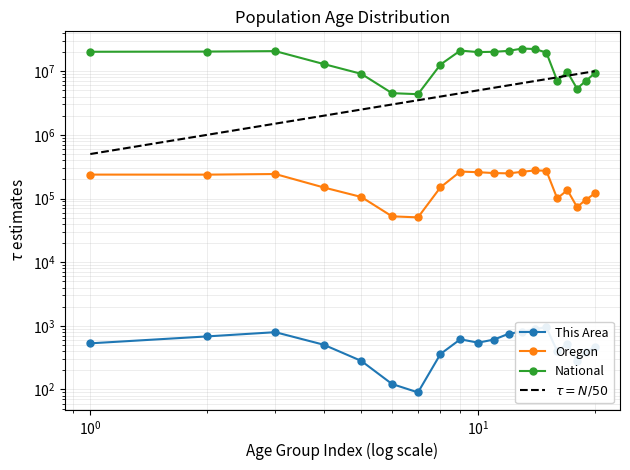

Where does the Oregon series first go above 237214?

Under 5